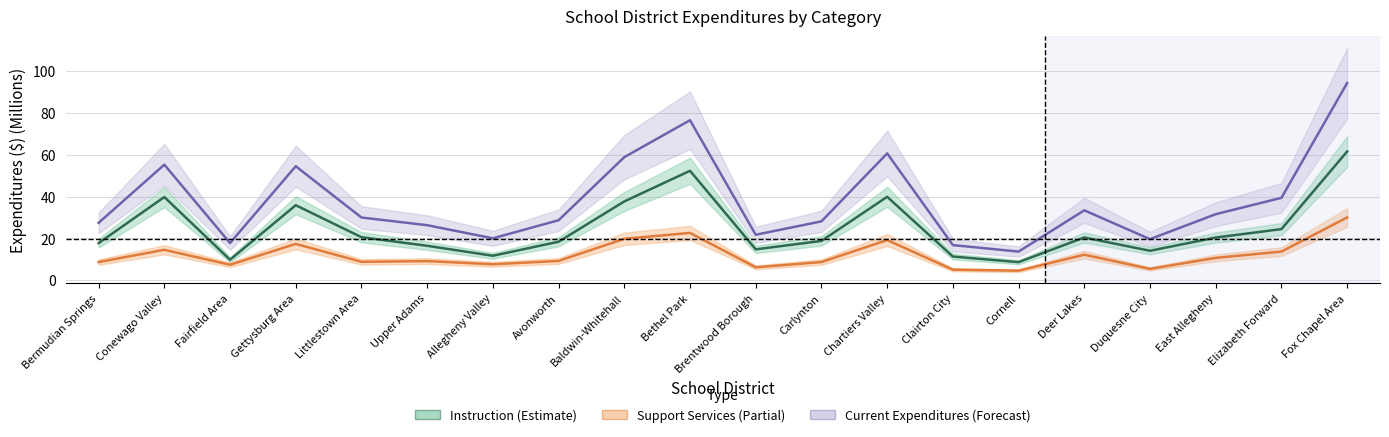

True or false: Instruction and Current Expenditures intersect in this chart.

False